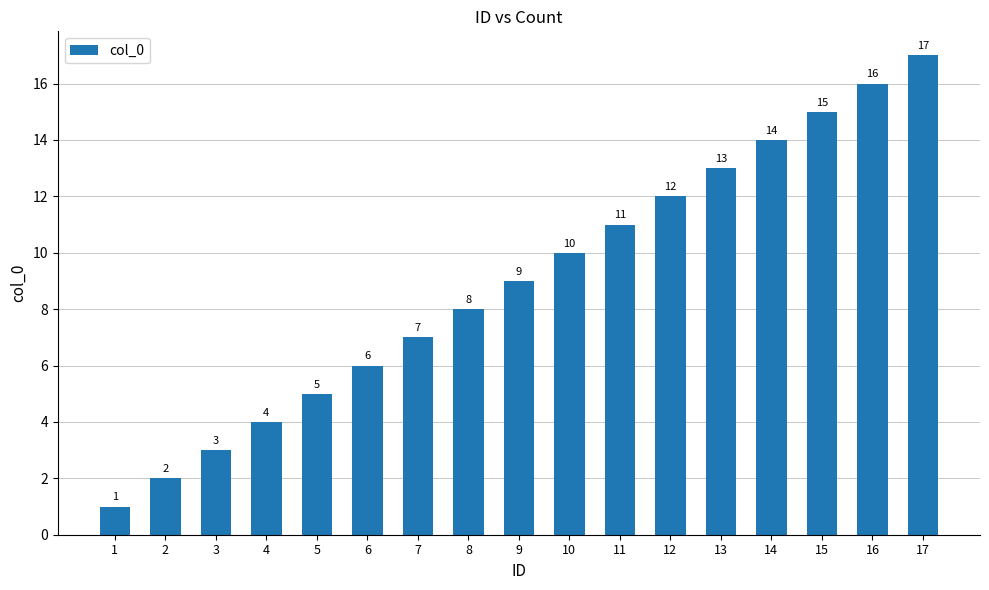

Which has a higher value, 13 or 1?

13